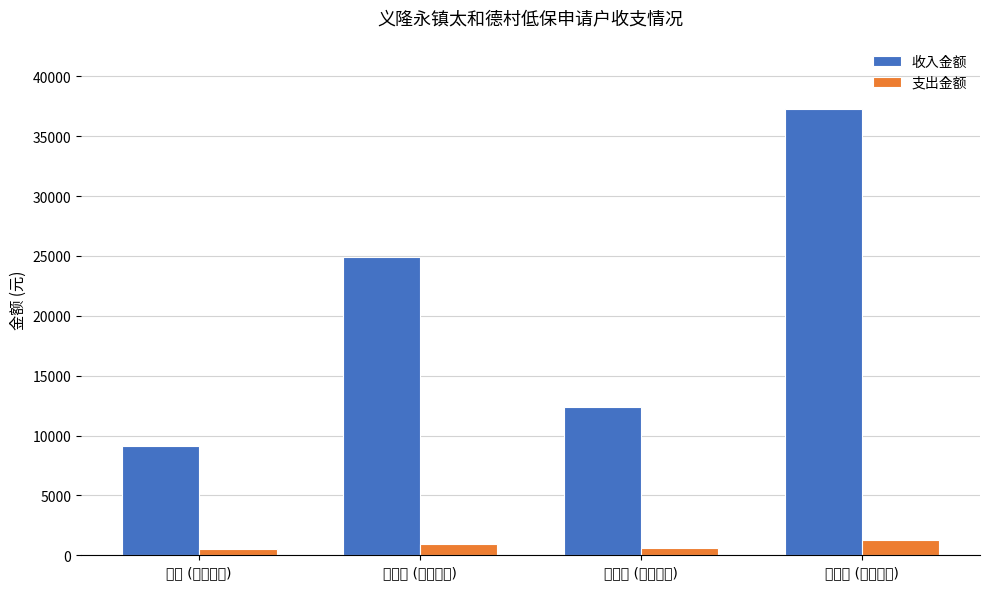

List the series in order of their overall mean, highest first.

收入金额, 支出金额